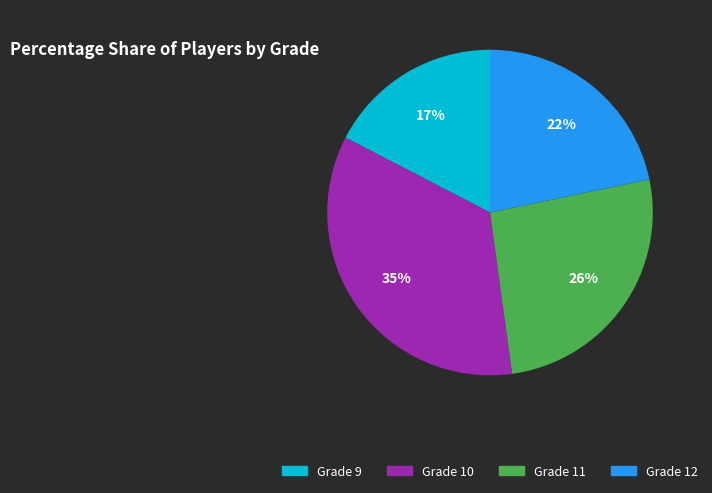

True or false: Grade 9 accounts for 17% of the total.

True